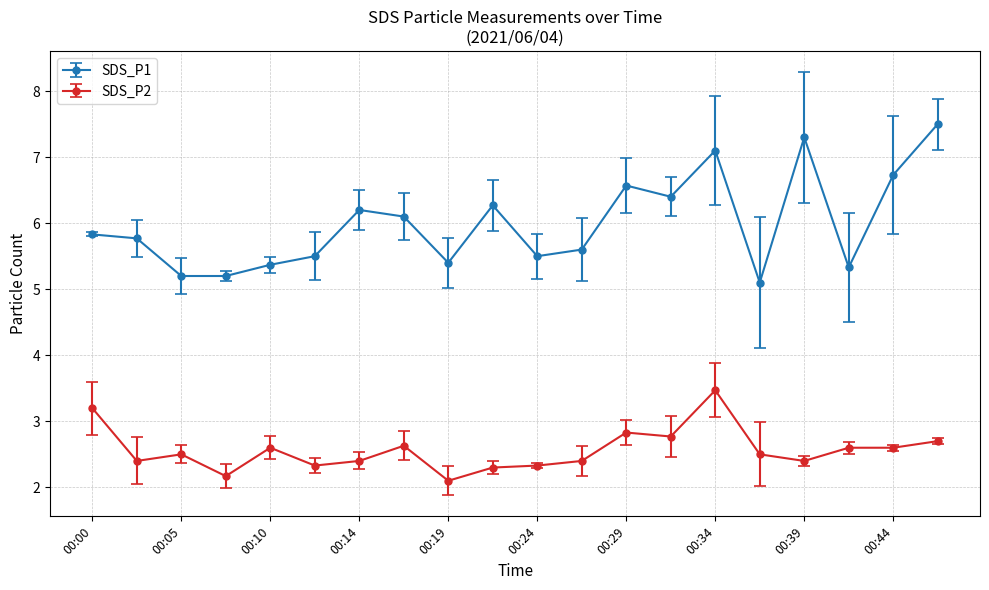

Rank the series by their maximum value, from highest to lowest.

SDS_P1, SDS_P2